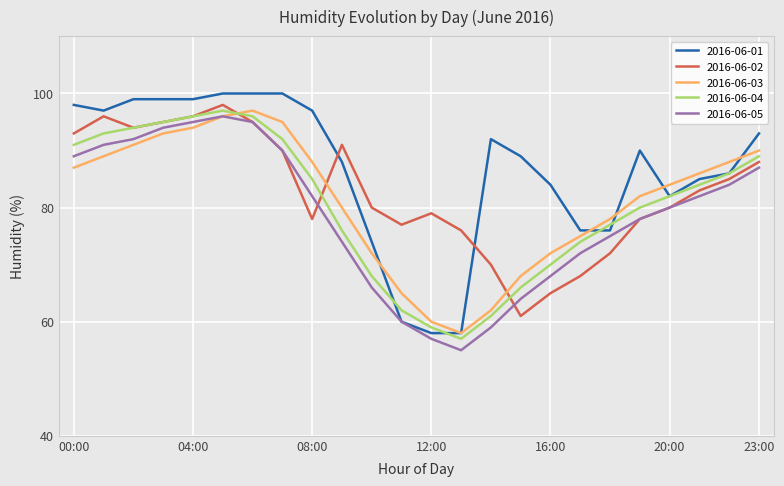

Which series has the widest spread of values?

2016-06-01